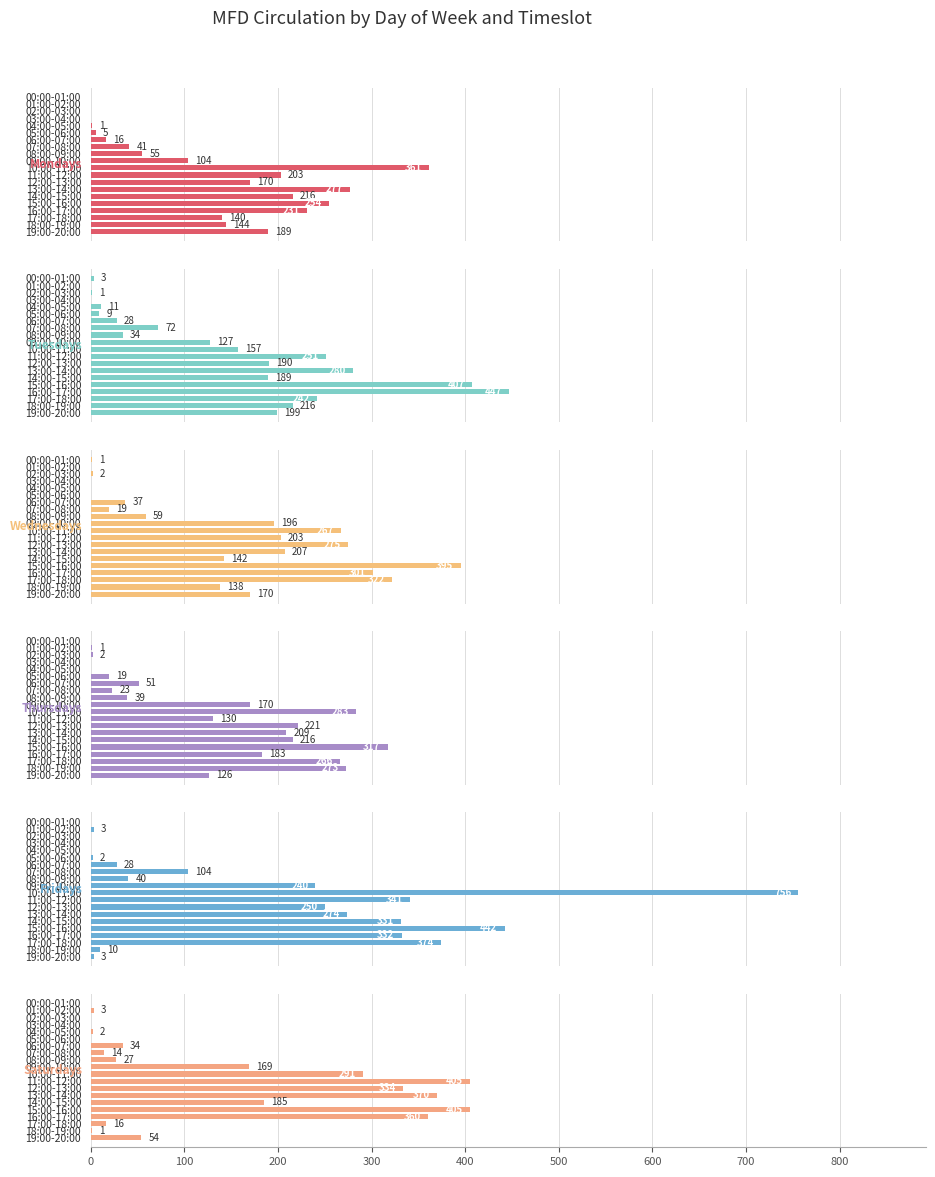

What value does the Fridays series have at 09:00-10:00, to the nearest 10?

240